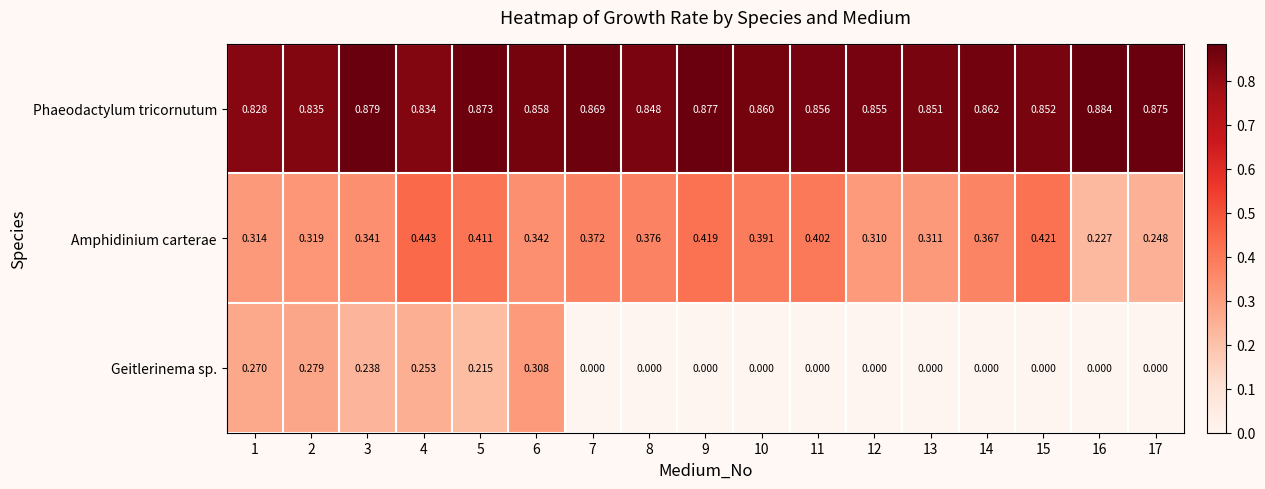

Rank the series by their maximum value, from highest to lowest.

Phaeodactylum tricornutum, Amphidinium carterae, Geitlerinema sp.